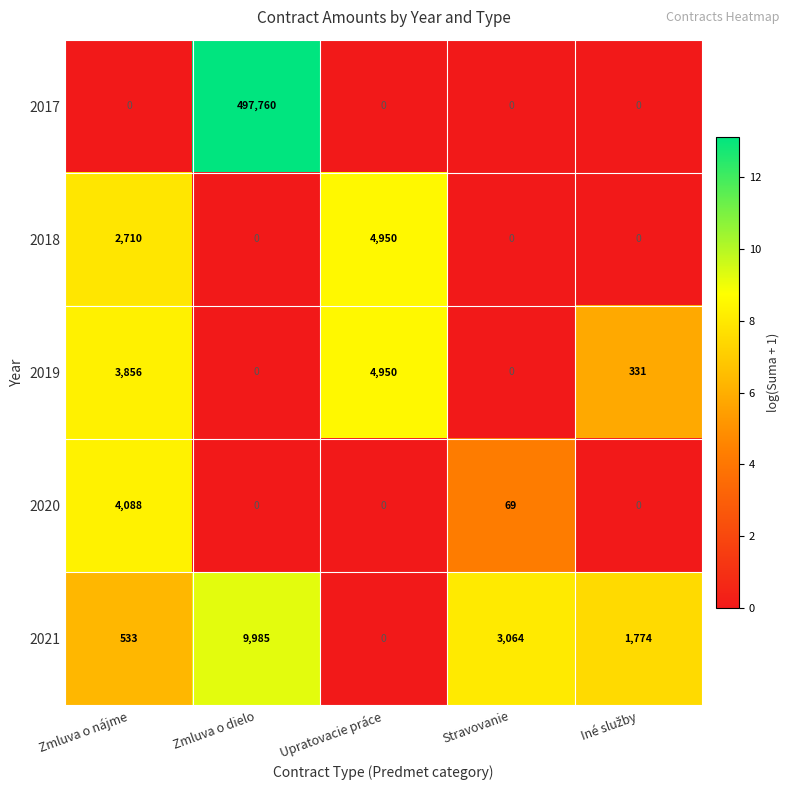

Is it true that 2021 equals -6067 at Upratovacie práce?

False